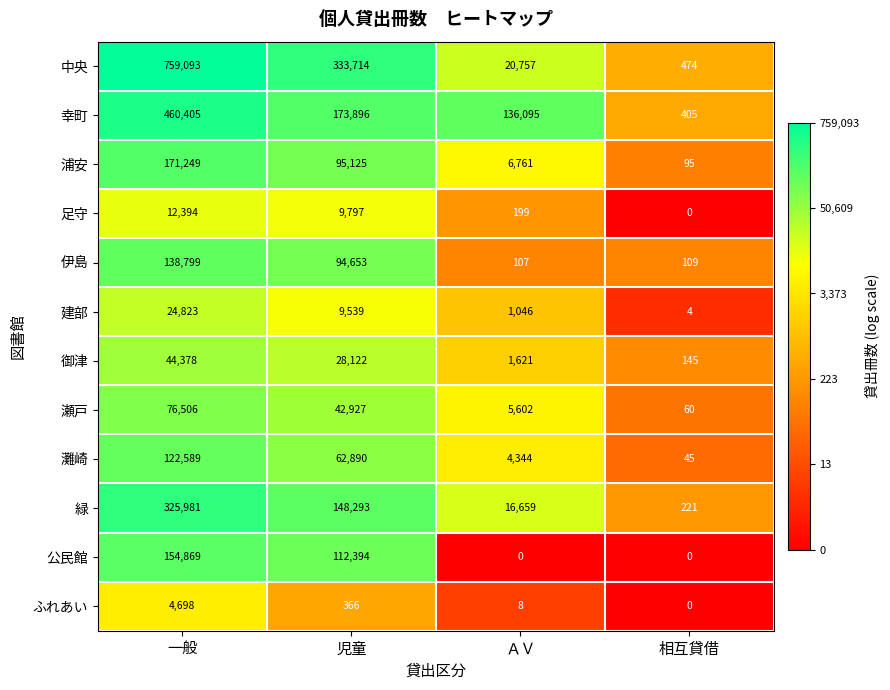

What is the greatest value displayed?

759093